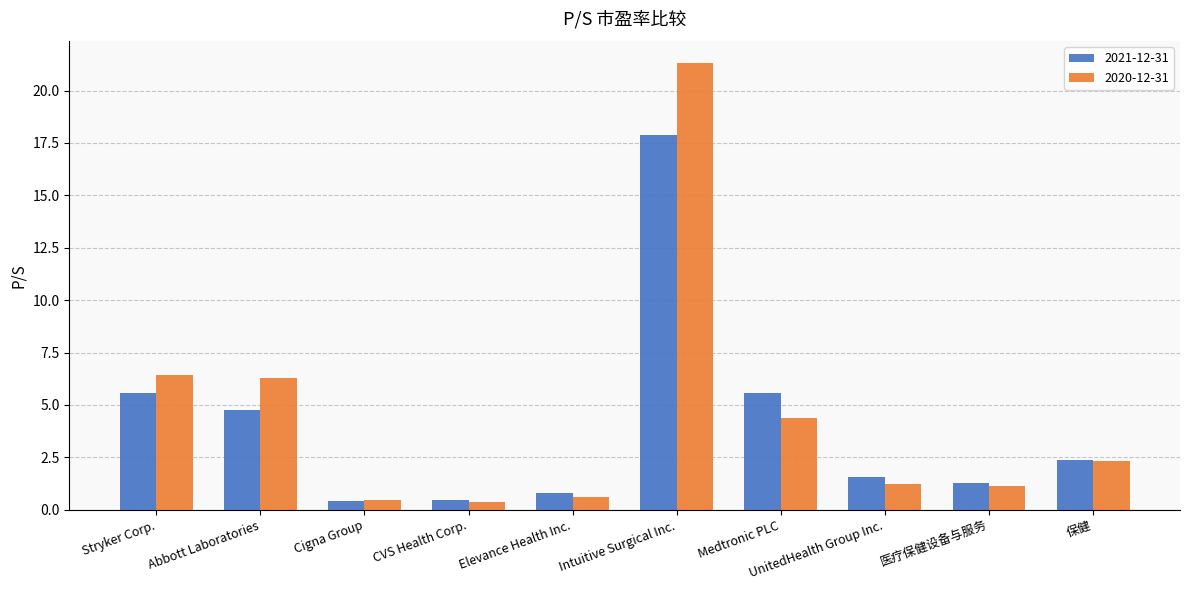

At which category is the sum across all series the highest?

Intuitive Surgical Inc.